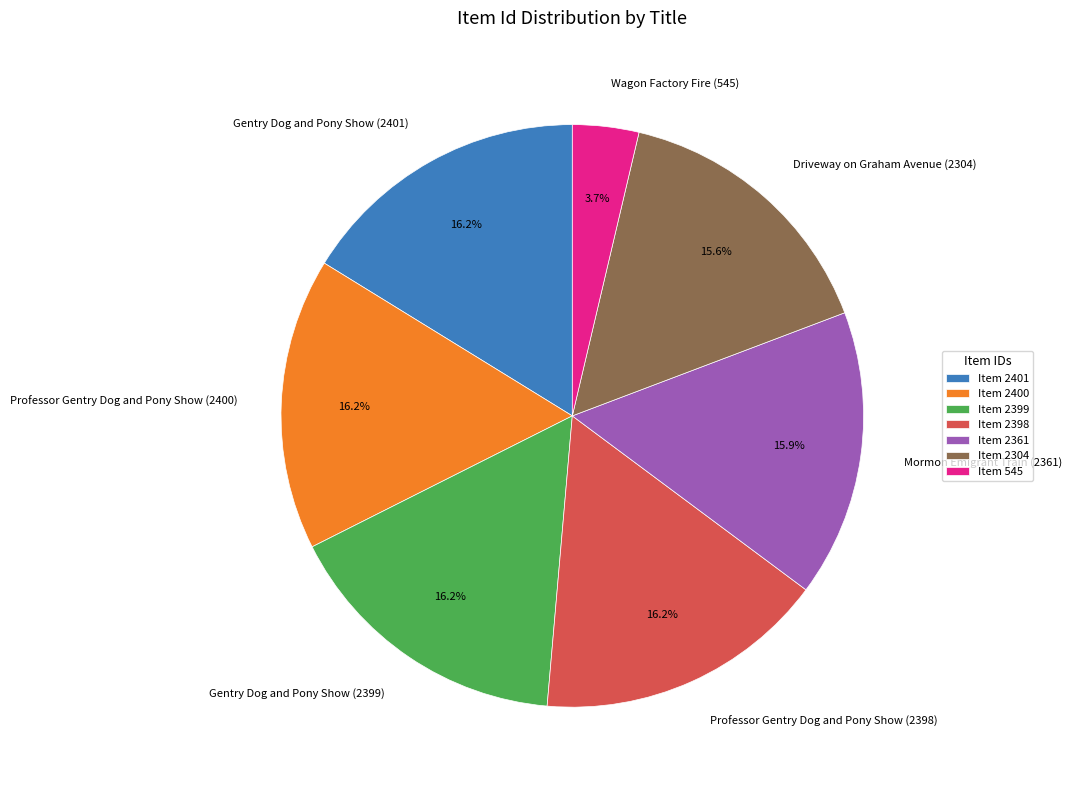

What is the smallest slice in the pie chart?

Wagon Factory Fire (545)